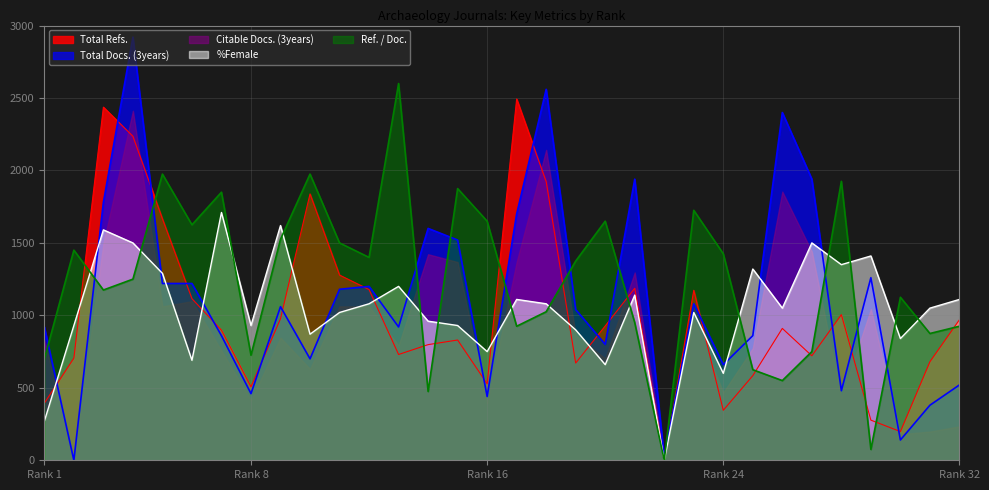

How many intersections are there between %Female and Total Docs. (3years)?

13